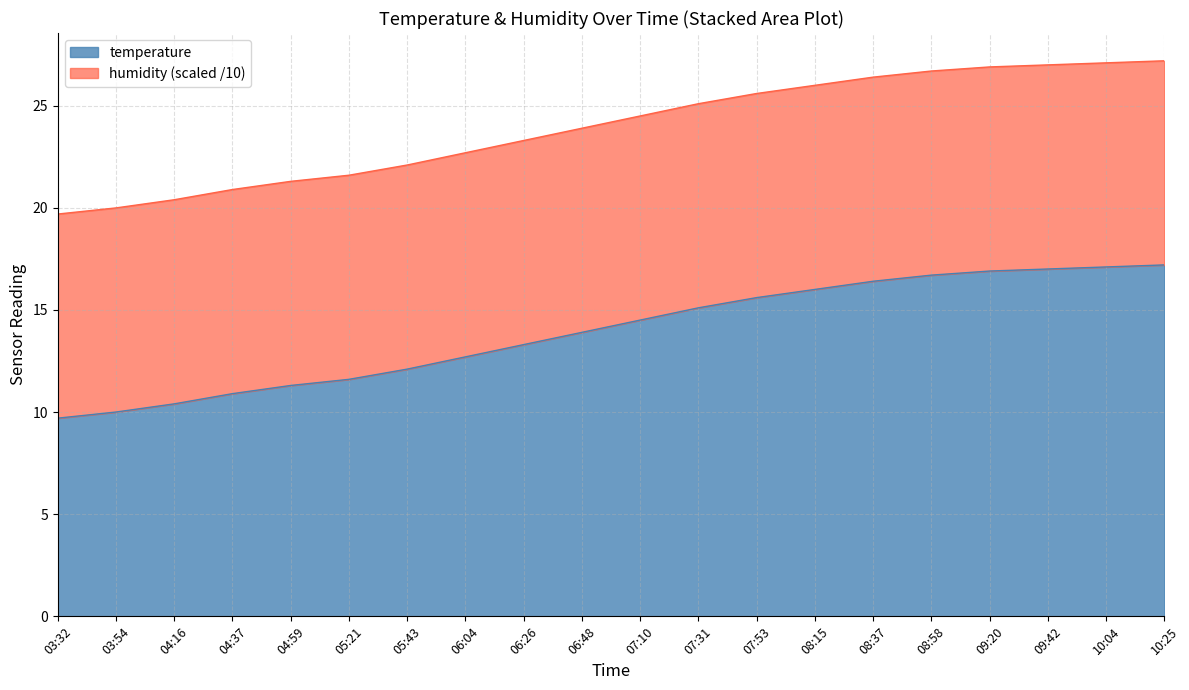

What is the value of the 14th point from the left?

26.0